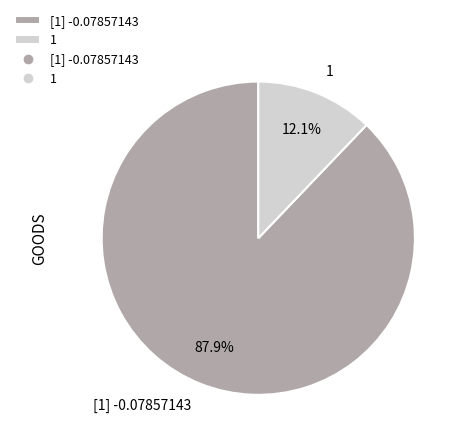

How much of the chart is everything except [1] -0.07857143?

12.1%